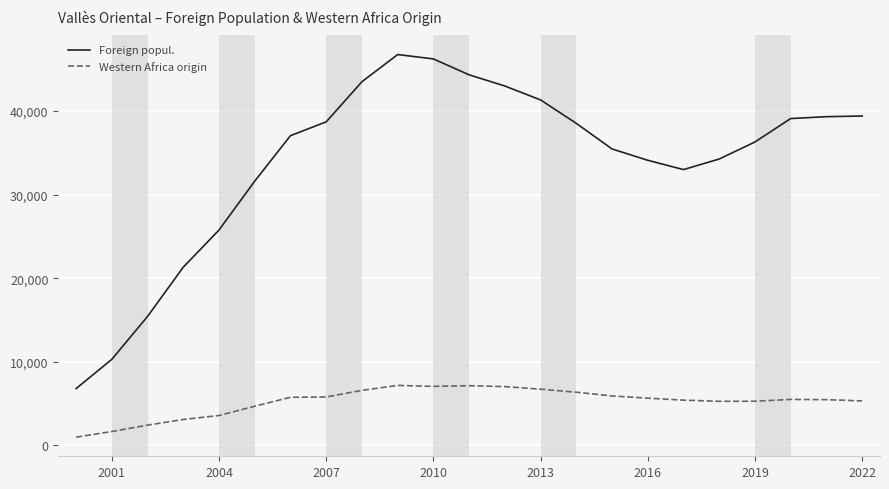

Which series has the widest spread of values?

Foreign popul.